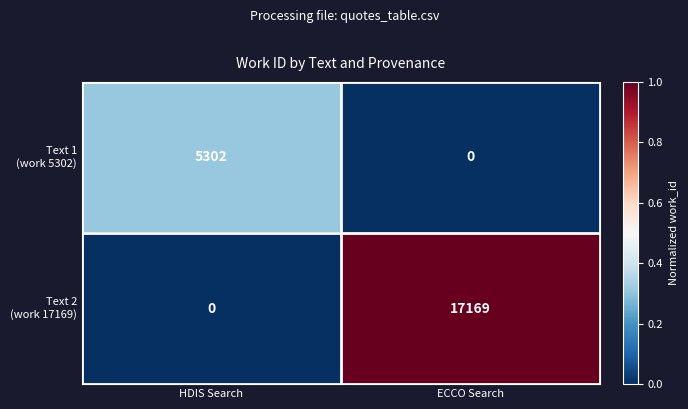

At which category is the sum across all series the highest?

ECCO Search